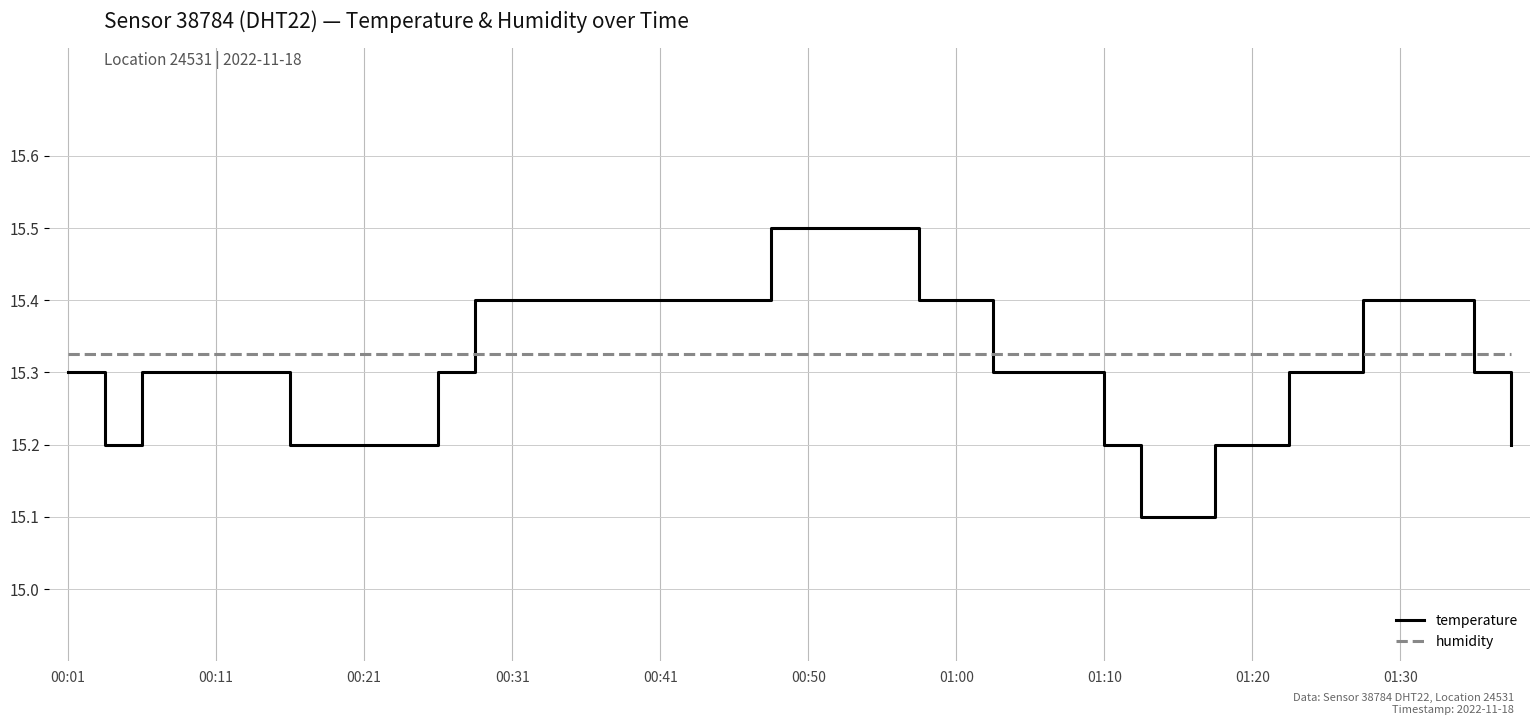

At which category is the sum across all series the highest?

19